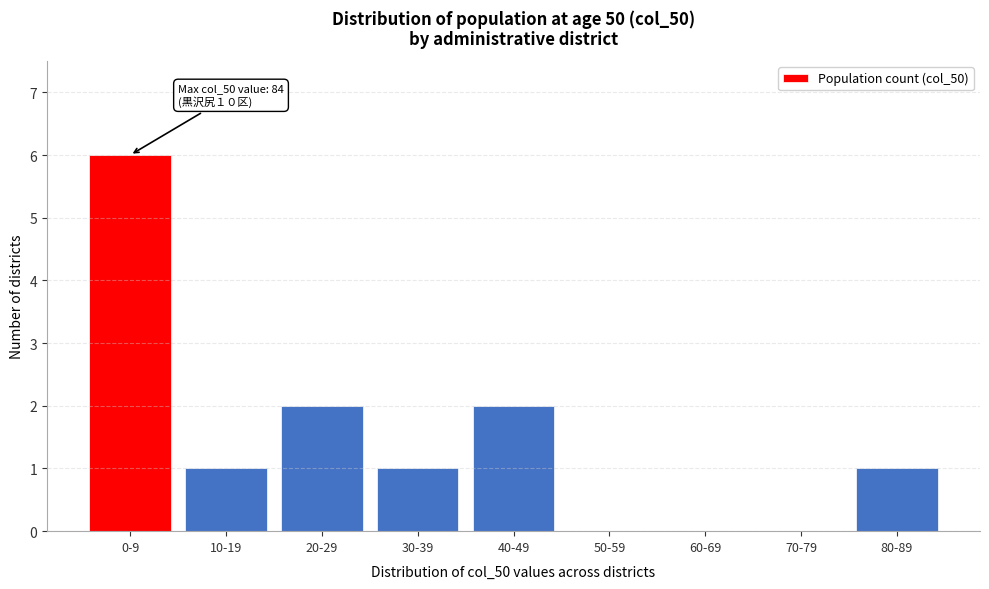

Reading left to right, what are all the values shown in this chart?

0-9=6	10-19=1	20-29=2	30-39=1	40-49=2	50-59=0	60-69=0	70-79=0	80-89=1